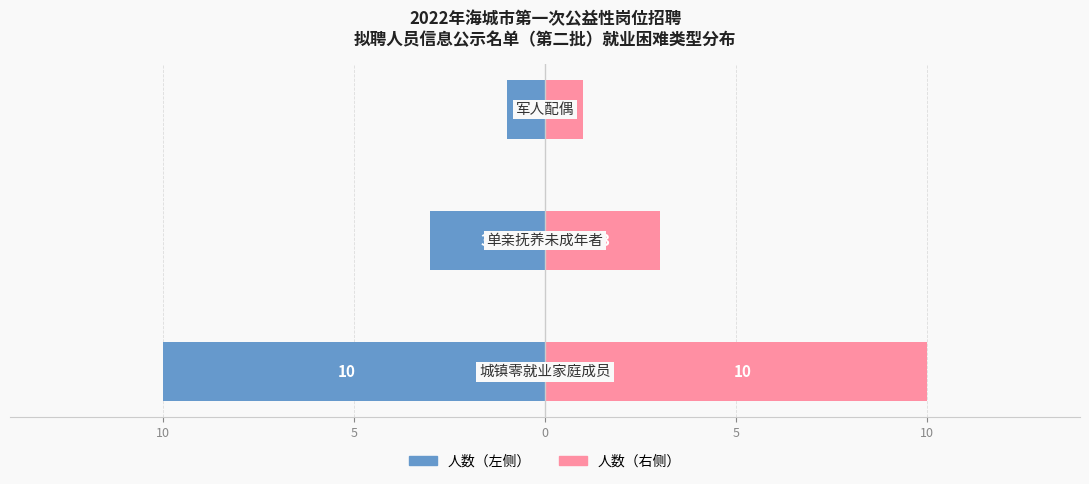

Which series changed the most between 10 and 5?

人数（左）